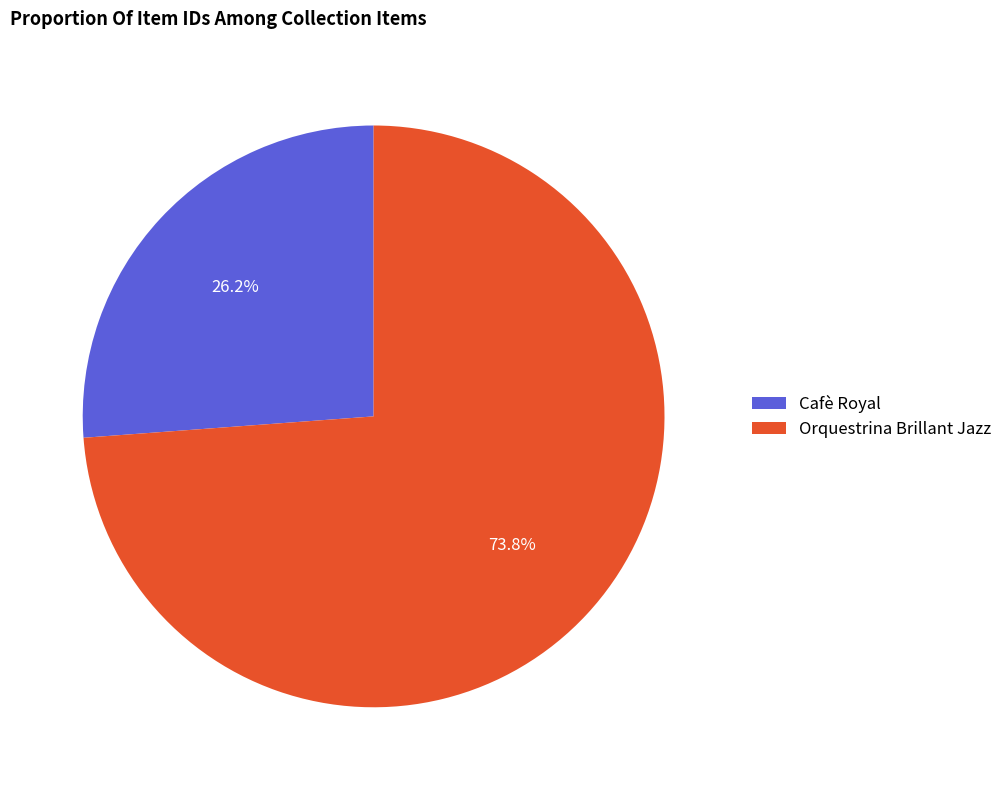

How many slices are in this pie chart?

2